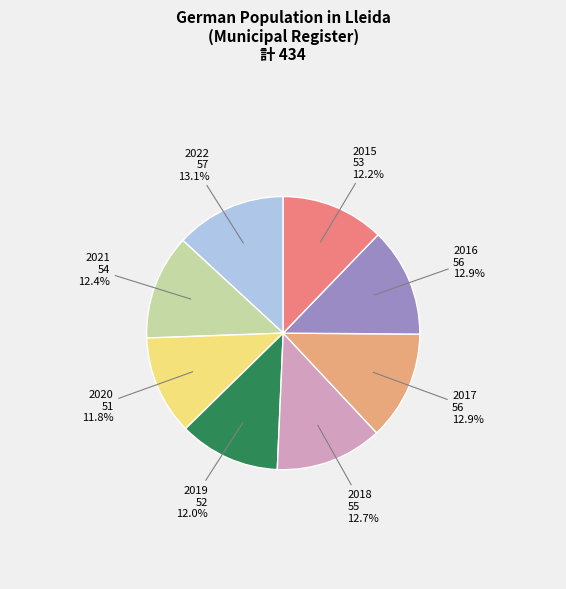

To the nearest percent, what is the average slice percentage?

12%